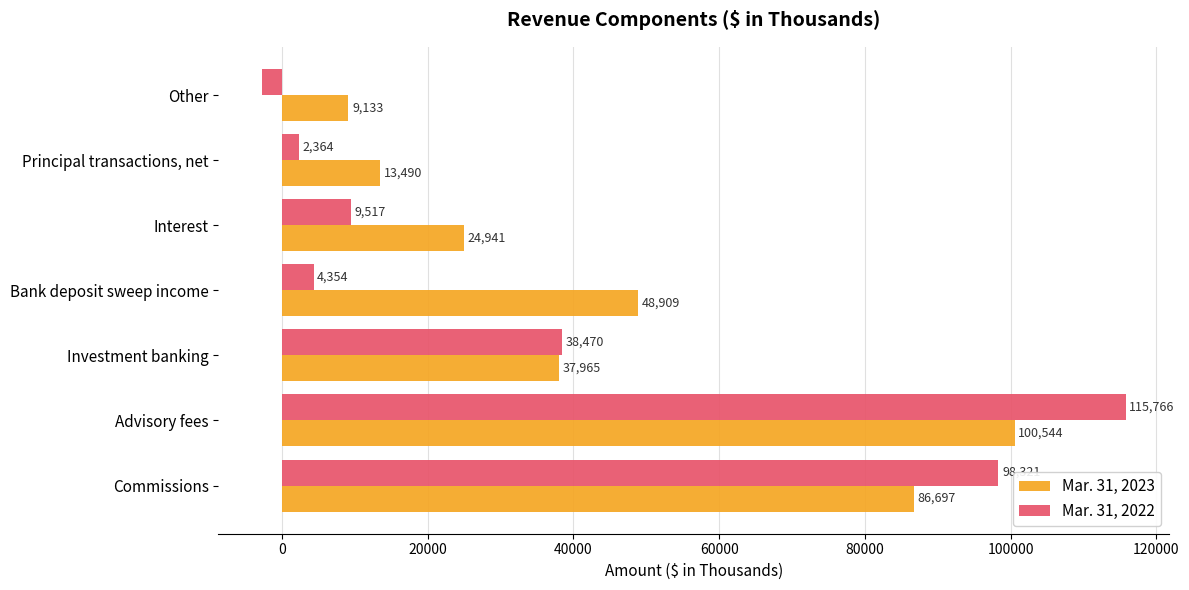

What is the maximum value shown in the chart?

115766